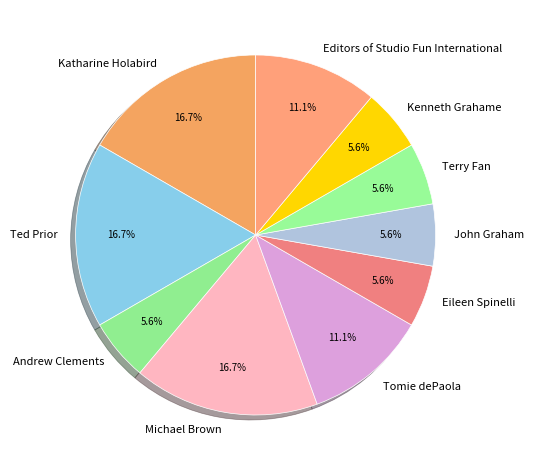

Is the sum of Kenneth Grahame and Michael Brown greater than half?

No